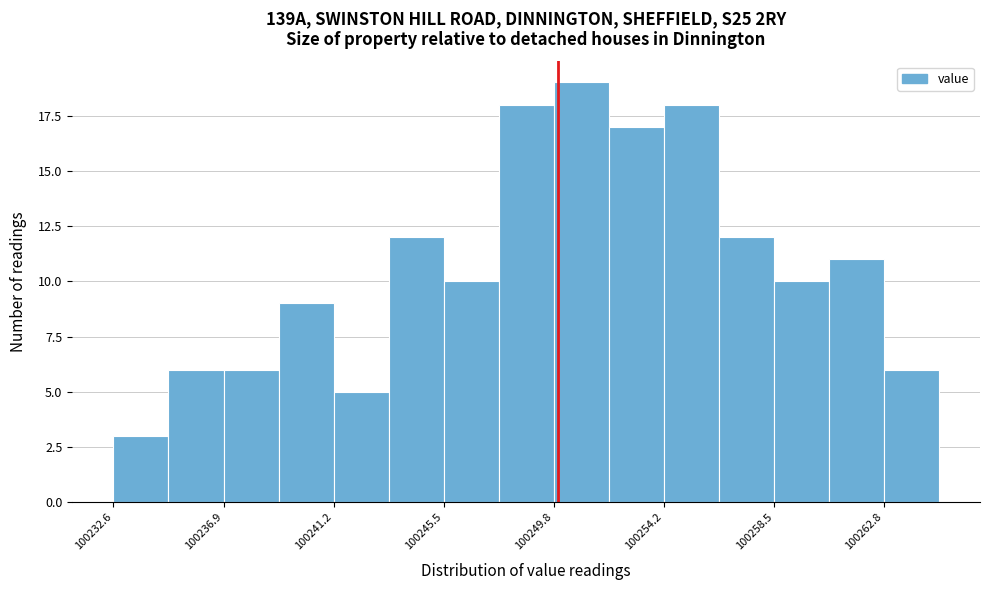

Reading left to right, list every bar in this chart as the range it spans on the x-axis followed by its height. Neither the bar edges nor the heights are printed on the chart, so give them approximately, as read against the axes.

100232.5 to 100234.5: 3
100234.5 to 100237.0: 6
100237.0 to 100239.0: 6
100239.0 to 100241.0: 9
100241.0 to 100243.5: 5
100243.5 to 100245.5: 12
100245.5 to 100247.5: 10
100247.5 to 100250.0: 18
100250.0 to 100252.0: 19
100252.0 to 100254.0: 17
100254.0 to 100256.5: 18
100256.5 to 100258.5: 12
100258.5 to 100260.5: 10
100260.5 to 100263.0: 11
100263.0 to 100265.0: 6